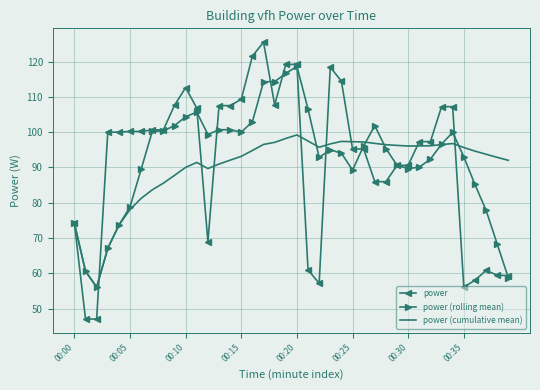

Which series has the widest spread of values?

power